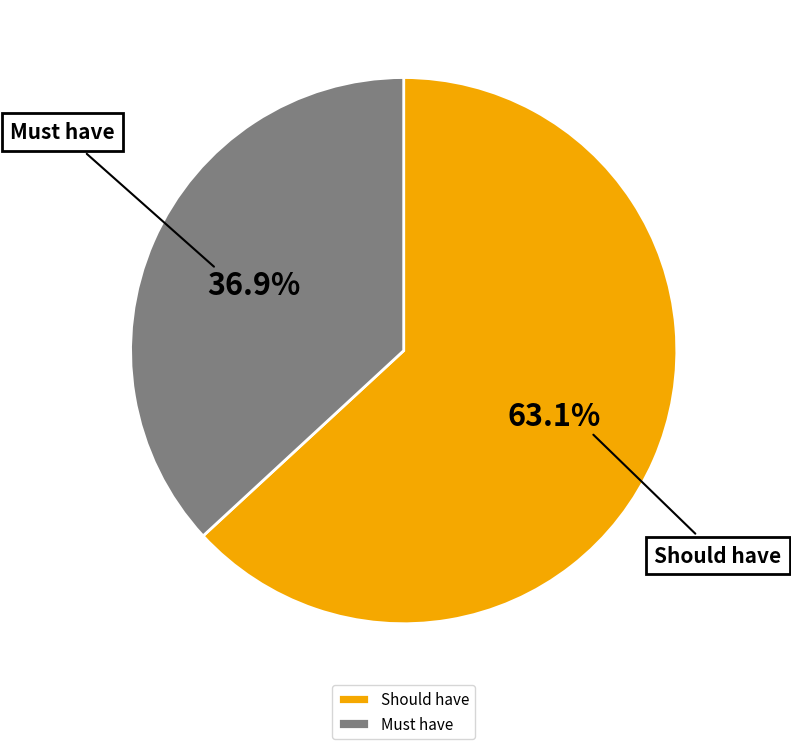

Is it true that Must have is 37% of the pie?

True